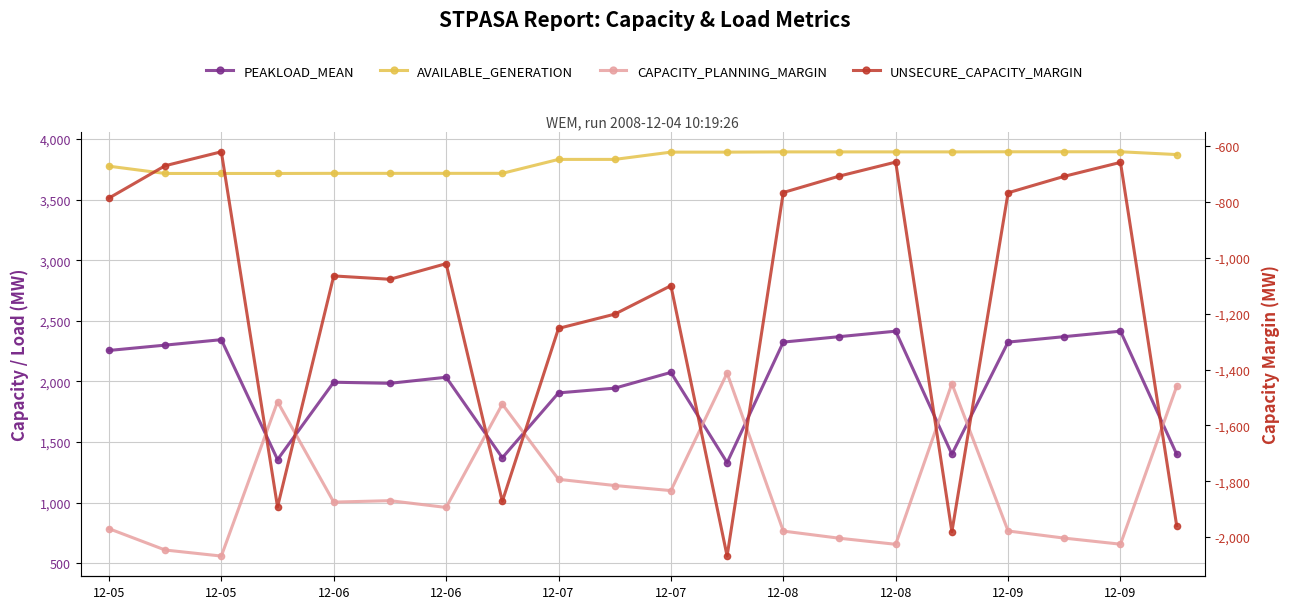

In CAPACITY_PLANNING_MARGIN, how many points are higher than both neighbors (excluding endpoints)?

5